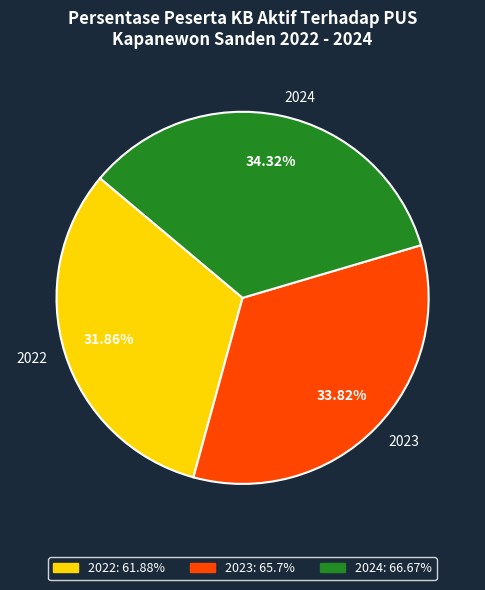

Is there a majority slice in this chart?

No